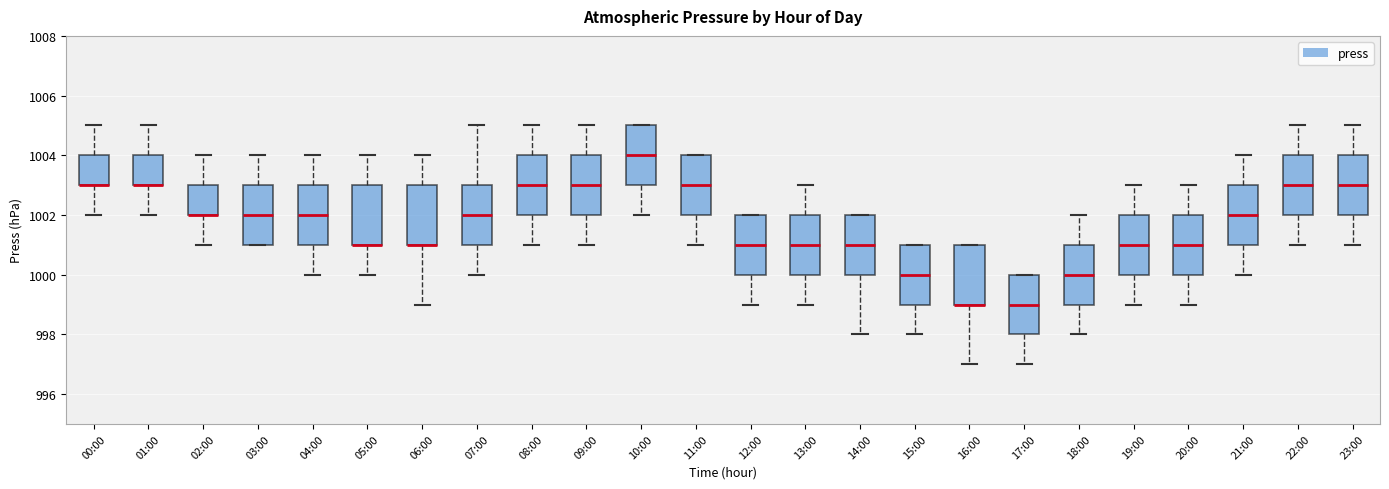

Reading left to right, transcribe this box plot: for each box, give where its median line is, the range the box spans, and where its two whiskers end, as read against the y-axis. The values are not printed on the chart, so give them approximately, as read against the axis.

00:00: median 1003 (drawn on the box's lower edge), box 1003 to 1004, whiskers 1002 to 1005
01:00: median 1003 (drawn on the box's lower edge), box 1003 to 1004, whiskers 1002 to 1005
02:00: median 1002 (drawn on the box's lower edge), box 1002 to 1003, whiskers 1001 to 1004
03:00: median 1002, box 1001 to 1003, whiskers 1001 to 1004
04:00: median 1002, box 1001 to 1003, whiskers 1000 to 1004
05:00: median 1001 (drawn on the box's lower edge), box 1001 to 1003, whiskers 1000 to 1004
06:00: median 1001 (drawn on the box's lower edge), box 1001 to 1003, whiskers 999 to 1004
07:00: median 1002, box 1001 to 1003, whiskers 1000 to 1005
08:00: median 1003, box 1002 to 1004, whiskers 1001 to 1005
09:00: median 1003, box 1002 to 1004, whiskers 1001 to 1005
10:00: median 1004, box 1003 to 1005, whiskers 1002 to 1005
11:00: median 1003, box 1002 to 1004, whiskers 1001 to 1004
12:00: median 1001, box 1000 to 1002, whiskers 999 to 1002
13:00: median 1001, box 1000 to 1002, whiskers 999 to 1003
14:00: median 1001, box 1000 to 1002, whiskers 998 to 1002
15:00: median 1000, box 999 to 1001, whiskers 998 to 1001
16:00: median 999 (drawn on the box's lower edge), box 999 to 1001, whiskers 997 to 1001
17:00: median 999, box 998 to 1000, whiskers 997 to 1000
18:00: median 1000, box 999 to 1001, whiskers 998 to 1002
19:00: median 1001, box 1000 to 1002, whiskers 999 to 1003
20:00: median 1001, box 1000 to 1002, whiskers 999 to 1003
21:00: median 1002, box 1001 to 1003, whiskers 1000 to 1004
22:00: median 1003, box 1002 to 1004, whiskers 1001 to 1005
23:00: median 1003, box 1002 to 1004, whiskers 1001 to 1005